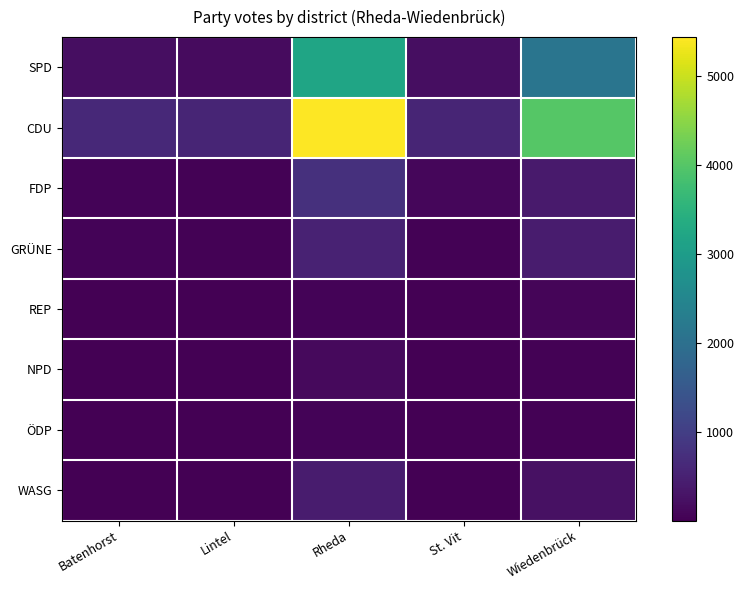

Count the number of data series in this chart.

8